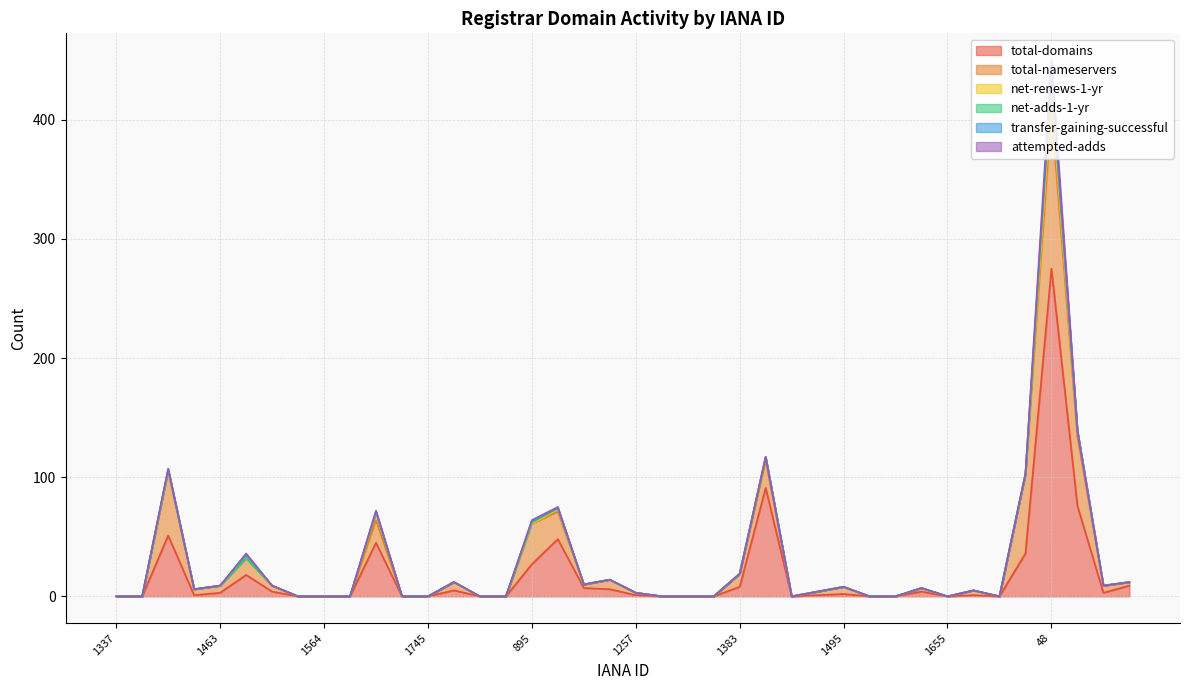

Reading right to left, list all the values displayed in this chart.

total-domains: 9	3	76	275	36	0	1	0	4	0	0	2	1	0	91	8	0	0	0	1	6	7	48	27	0	0	5	0	0	45	0	0	0	4	18	3	1	51	0	0
total-nameservers: 3	6	58	132	66	0	4	0	3	0	0	6	3	0	23	11	0	0	0	2	8	3	23	34	0	0	7	0	0	19	0	0	0	5	14	6	5	54	0	0
net-renews-1-yr: 0	0	5	14	1	0	0	0	0	0	0	0	0	0	3	0	0	0	0	0	0	0	2	0	0	0	0	0	0	6	0	0	0	0	0	0	0	1	0	0
net-adds-1-yr: 0	0	0	14	0	0	0	0	0	0	0	0	0	0	0	0	0	0	0	0	0	0	1	1	0	0	0	0	0	1	0	0	0	0	0	0	0	0	0	0
transfer-gaining-successful: 0	0	0	1	0	0	0	0	0	0	0	0	0	0	0	0	0	0	0	0	0	0	0	1	0	0	0	0	0	0	0	0	0	0	3	0	0	1	0	0
attempted-adds: 0	0	0	14	0	0	0	0	0	0	0	0	0	0	0	0	0	0	0	0	0	0	1	1	0	0	0	0	0	1	0	0	0	0	1	0	0	0	0	0